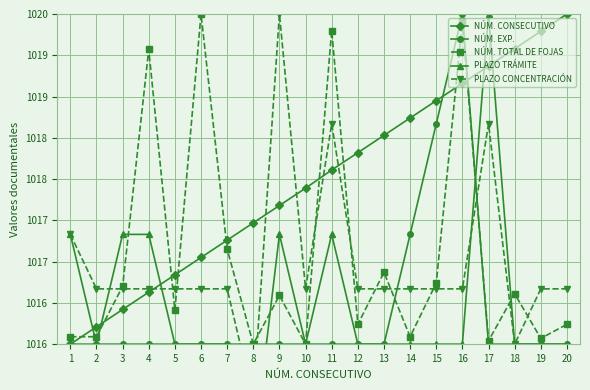

Which has a higher value, 4 or 12?

12